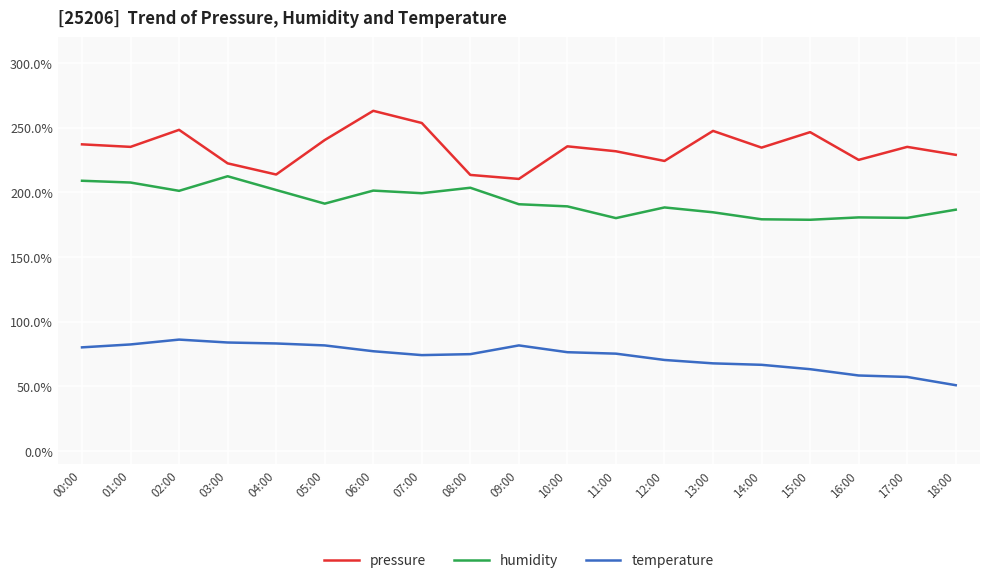

What is the approximate value of pressure at 04:00?

213.9